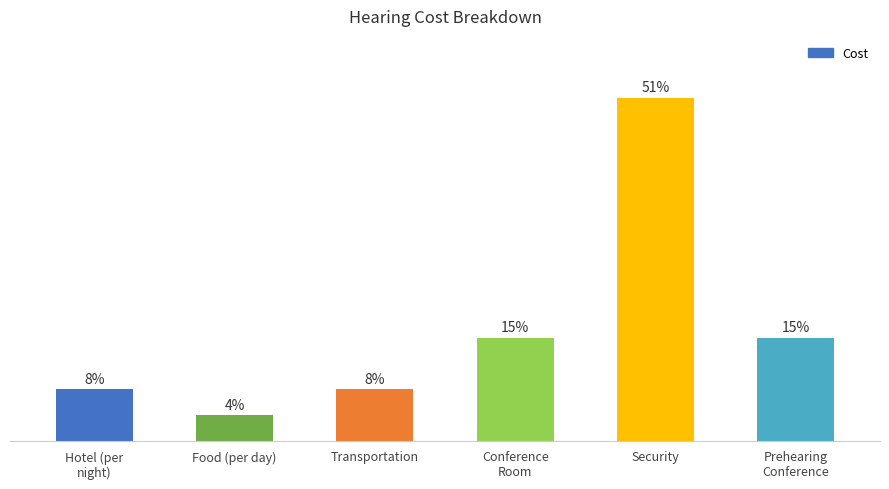

What is the change in value from Security to Prehearing
Conference?

-1400